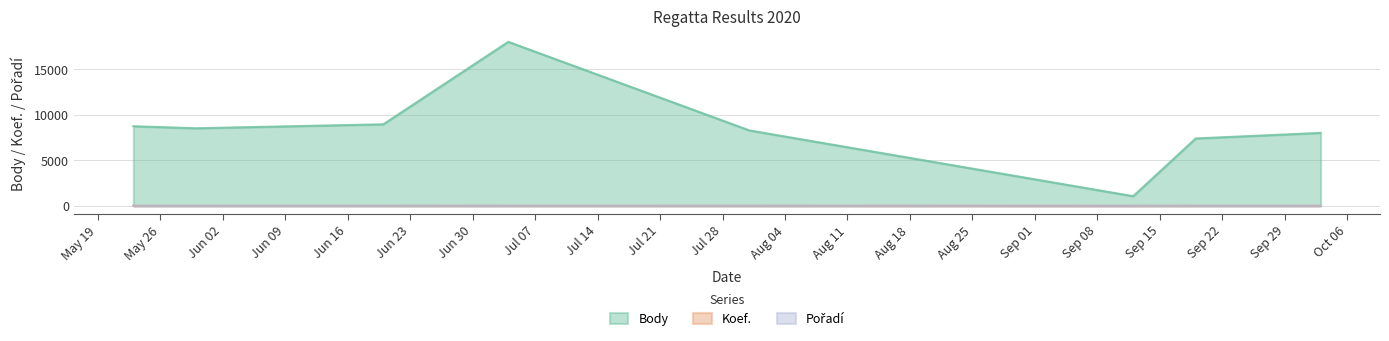

What is the total value across all series at 2020-05-23?

8738